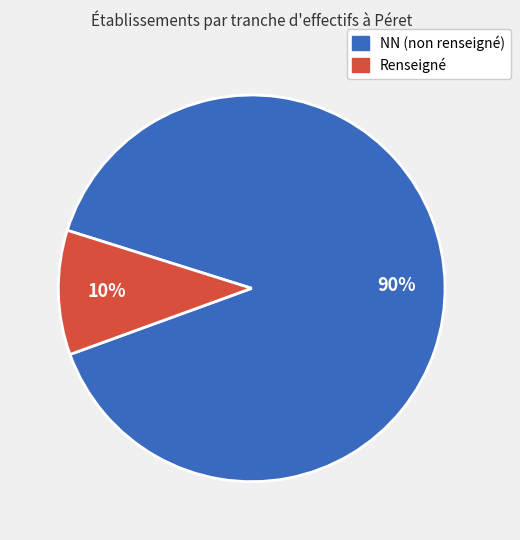

To the nearest percent, what is the average slice percentage?

50%